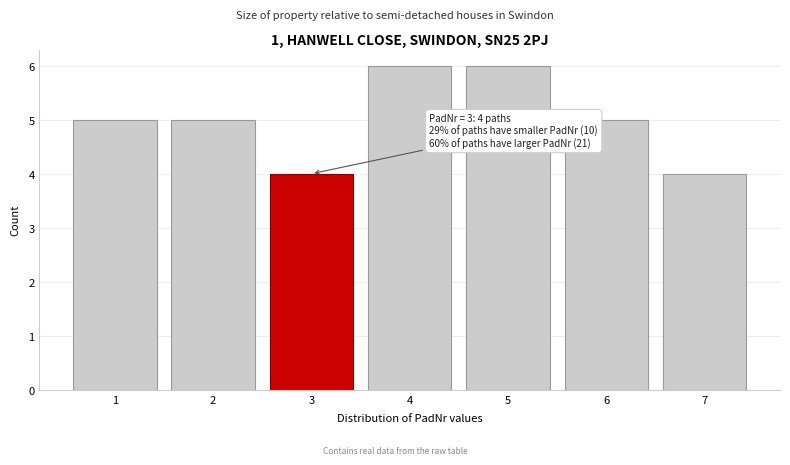

Reading right to left, extract all data points from this chart.

7=4	6=5	5=6	4=6	3=4	2=5	1=5